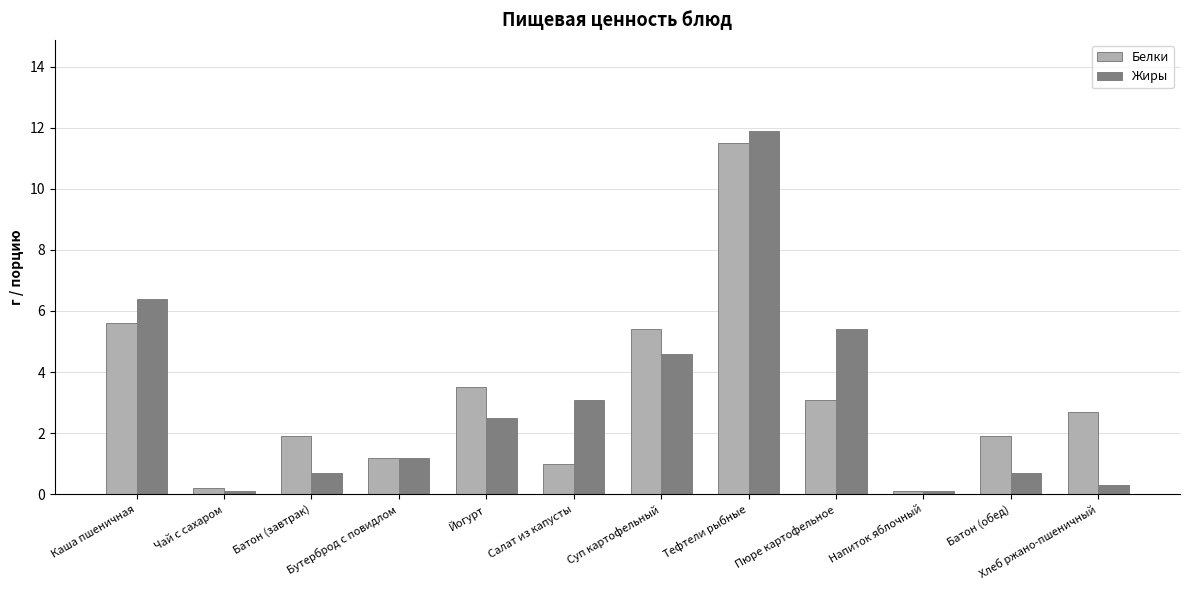

True or false: Белки has a value of 0.8 at Пюре картофельное.

False